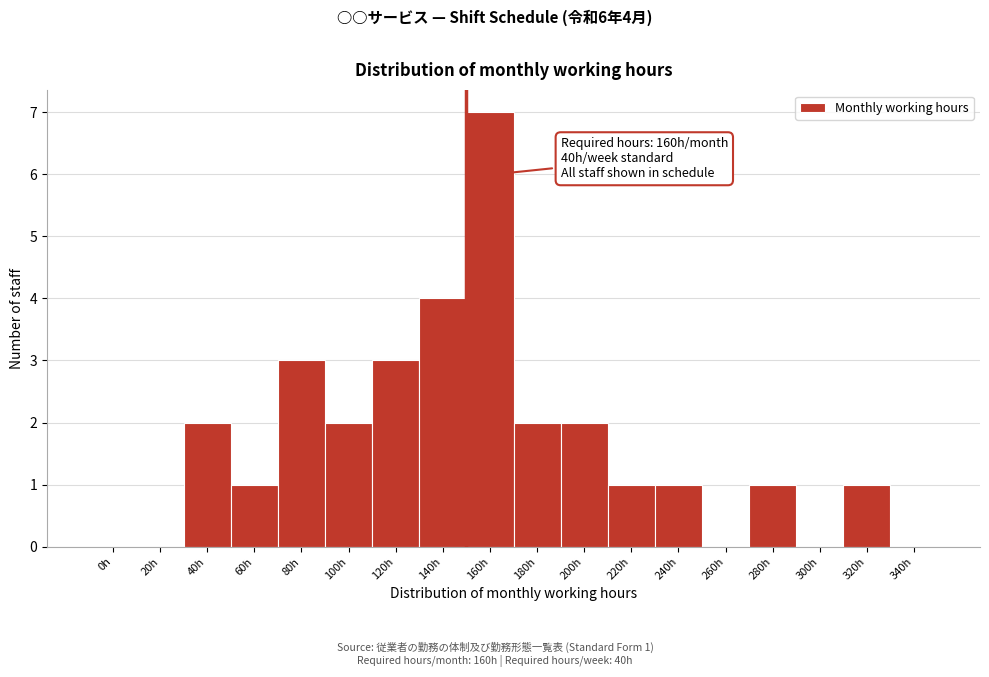

Reading left to right, extract all data points from this chart.

0h=0	20h=0	40h=2	60h=1	80h=3	100h=2	120h=3	140h=4	160h=7	180h=2	200h=2	220h=1	240h=1	260h=0	280h=1	300h=0	320h=1	340h=0